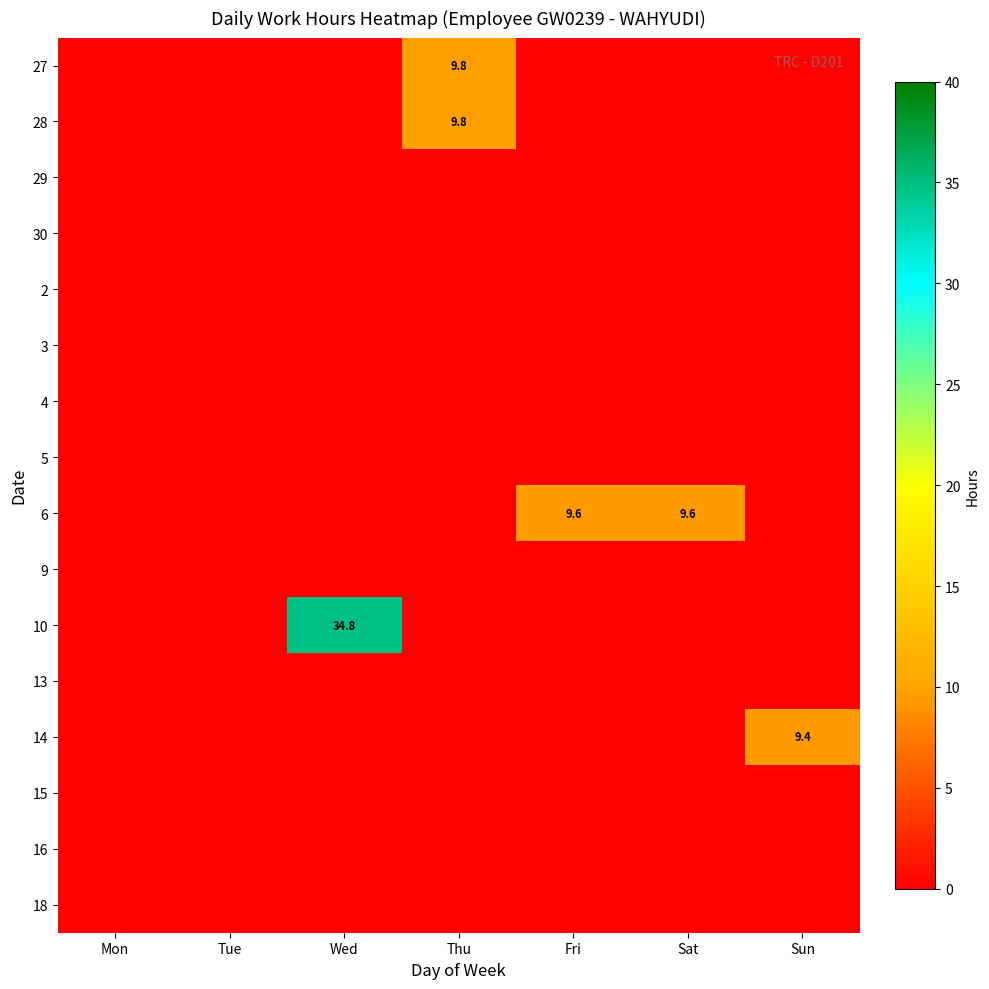

List the labels in order of 4 value, smallest first.

Mon, Tue, Wed, Thu, Fri, Sat, Sun